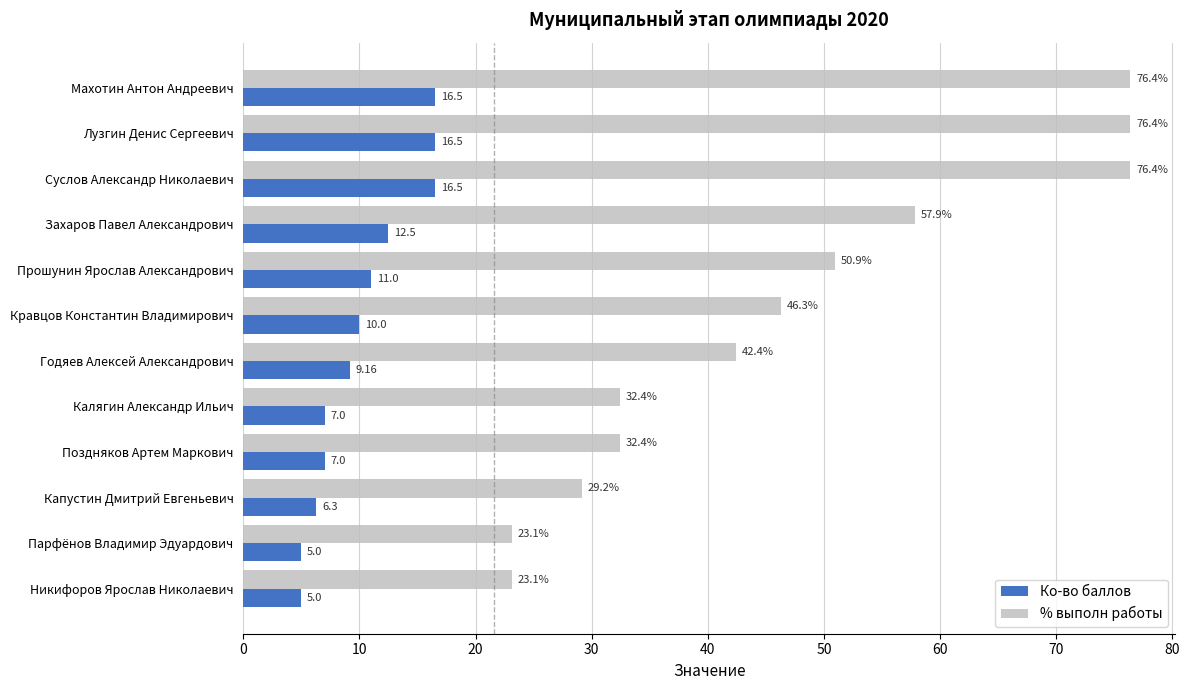

What is the average value of the % выполн работы series?

47.2